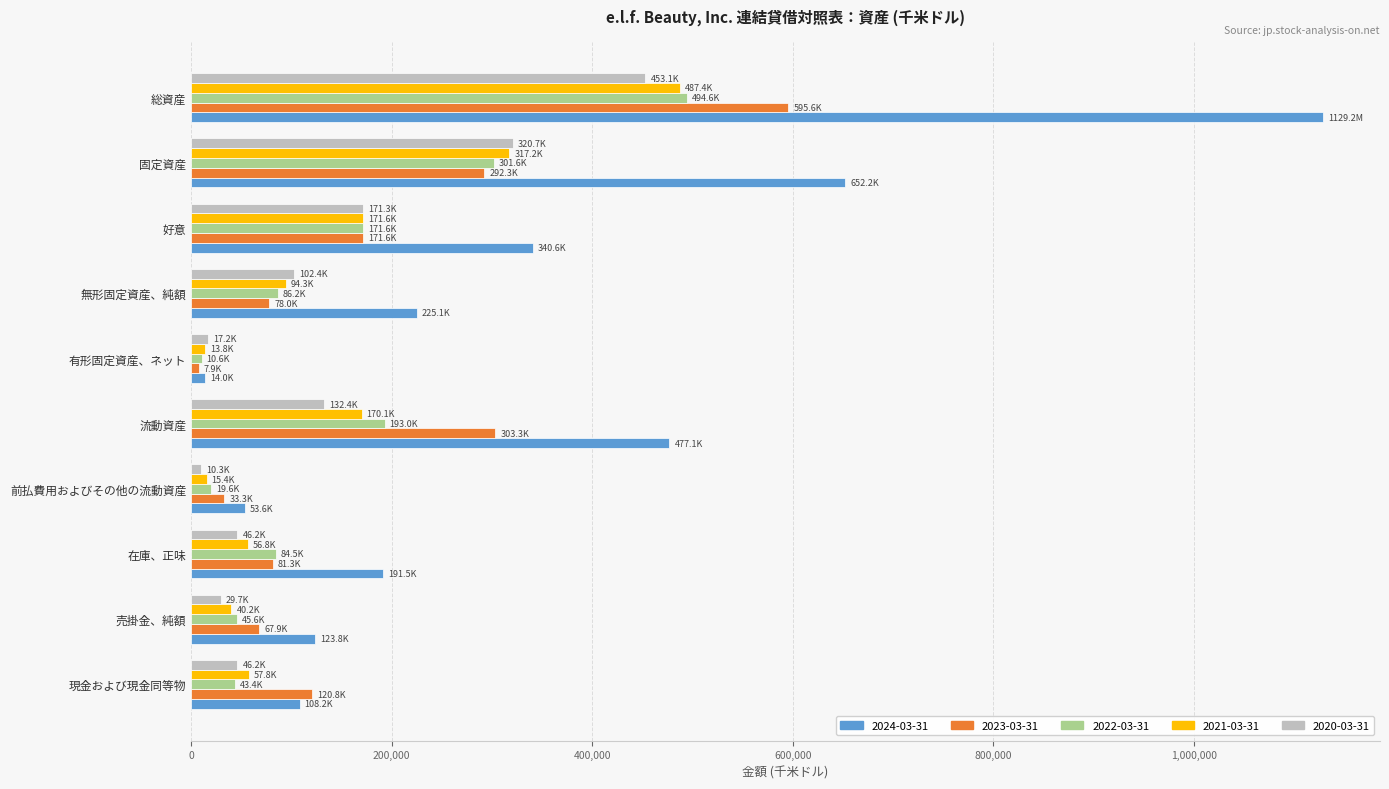

What is the difference between the highest and lowest values at 無形固定資産、純額?

147053